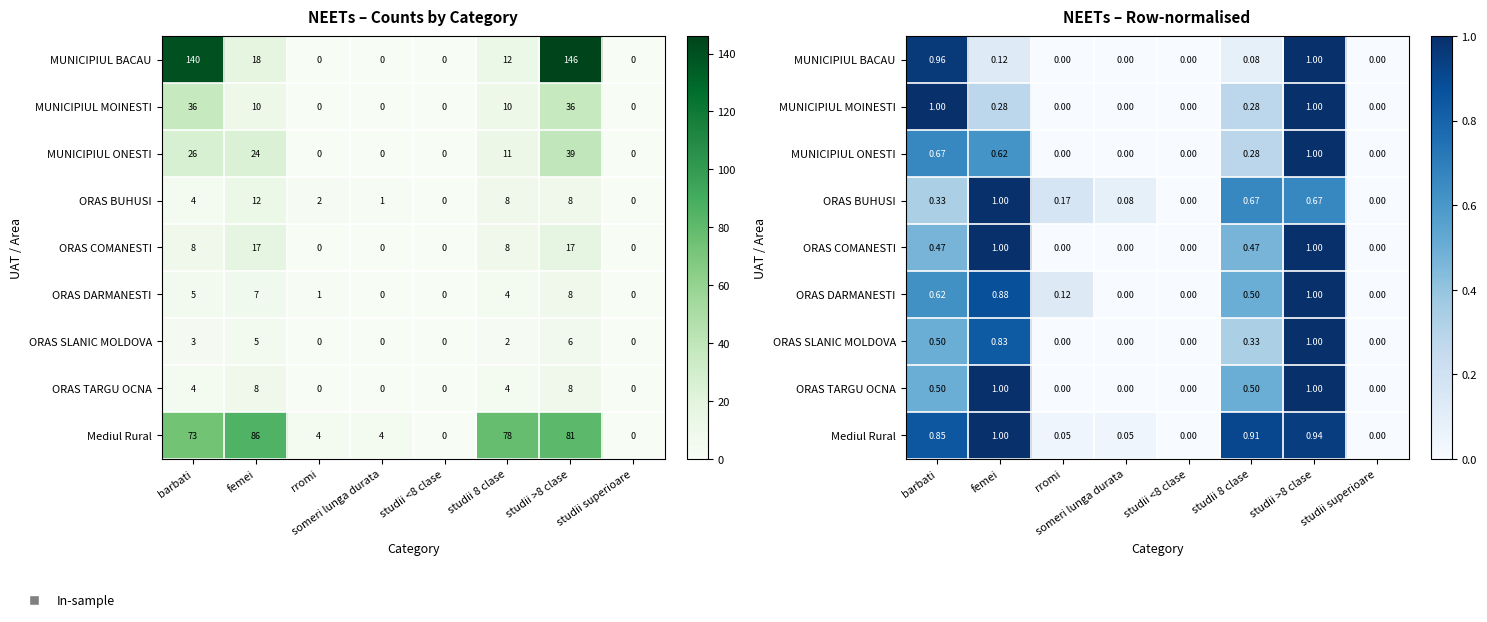

What is the difference between the MUNICIPIUL ONESTI values at femei and studii superioare?

0.6